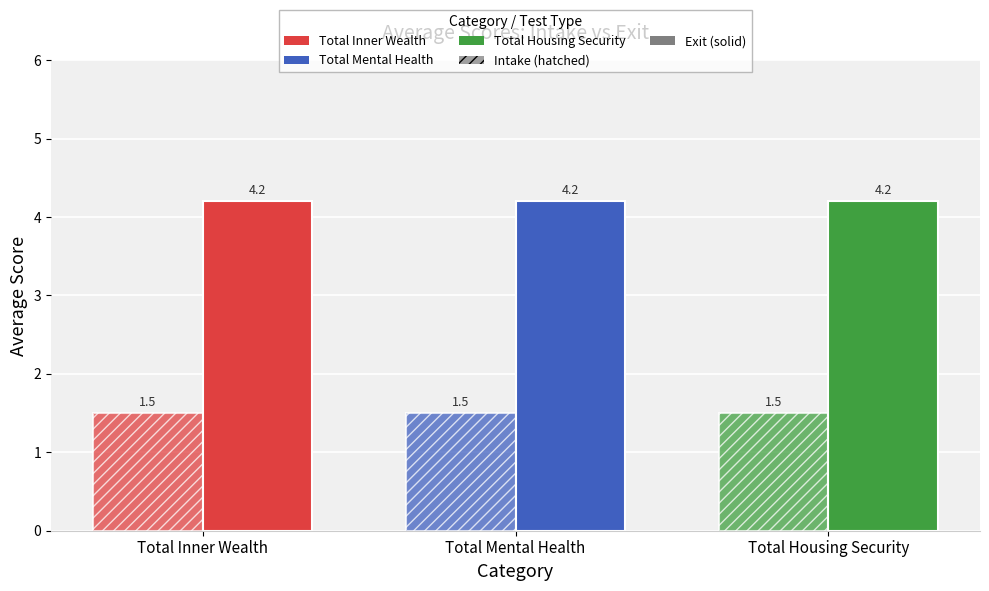

At which category does the chart reach its minimum across all series?

Total Inner Wealth